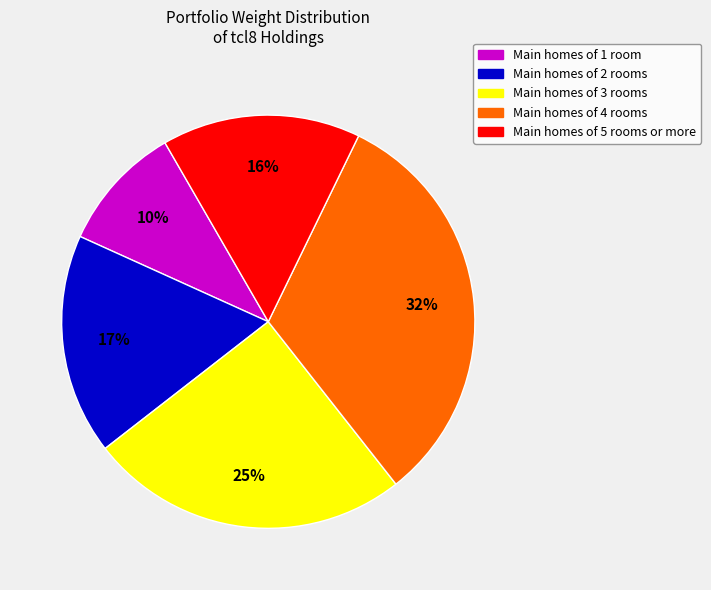

To the nearest percent, what portion does Main homes of 2 rooms represent?

17%